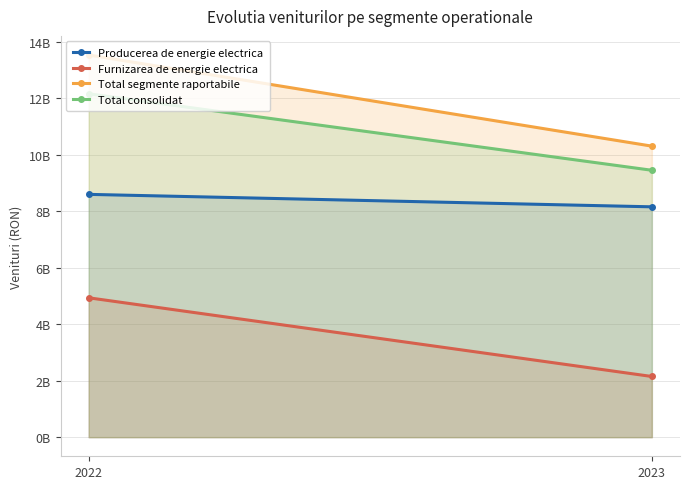

What is the value of the Total consolidat point at the 2nd from the left?

9451954866